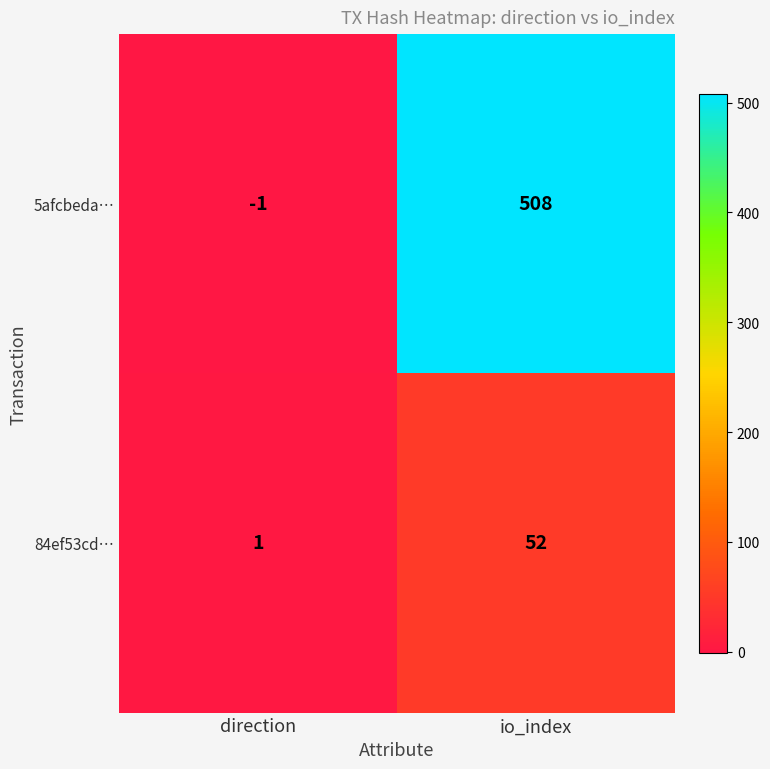

Where is 84ef53cd… nearest to the value 26?

direction